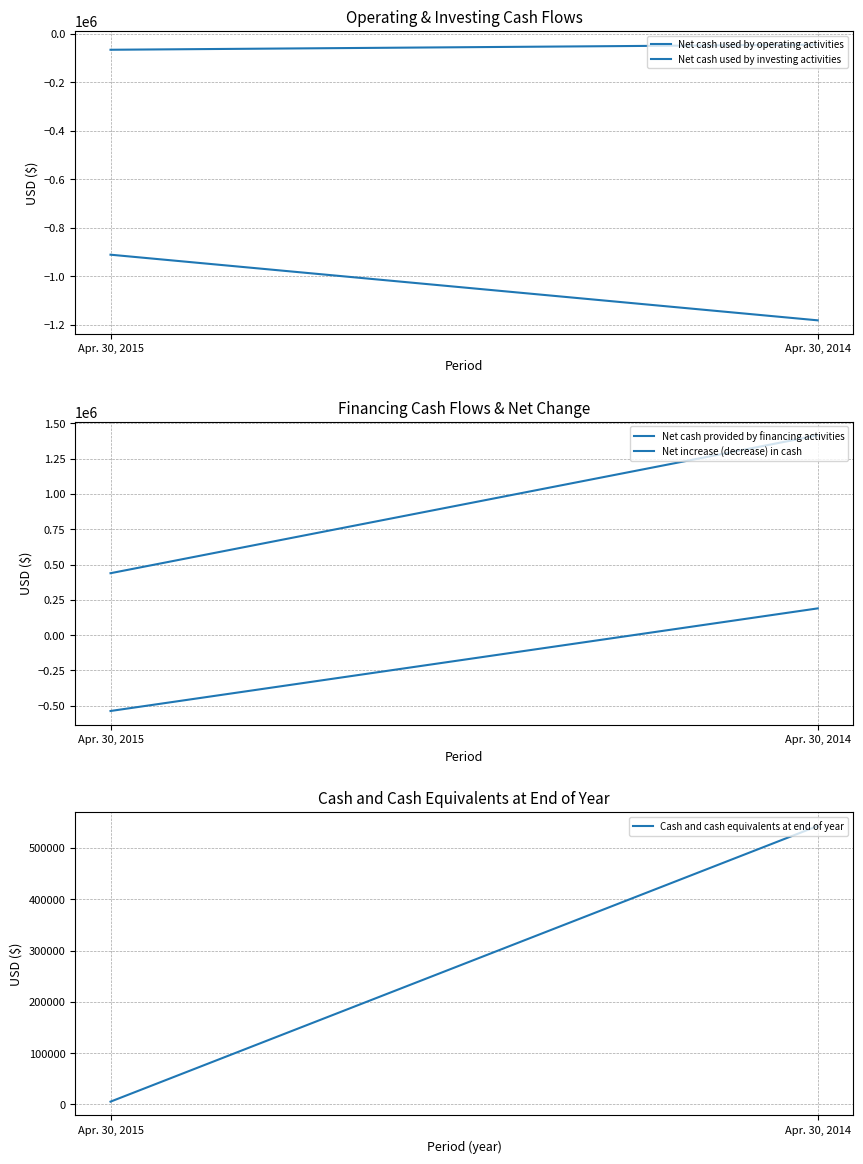

Which has a higher value, Apr. 30, 2015 or Apr. 30, 2014?

Apr. 30, 2015